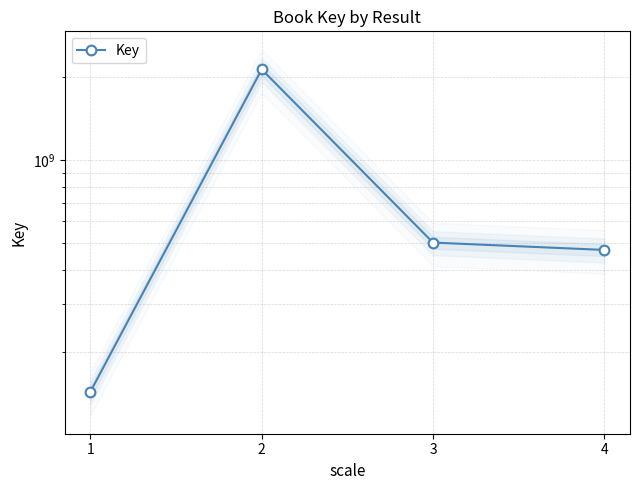

List the labels in order of value, largest first.

2, 3, 4, 1